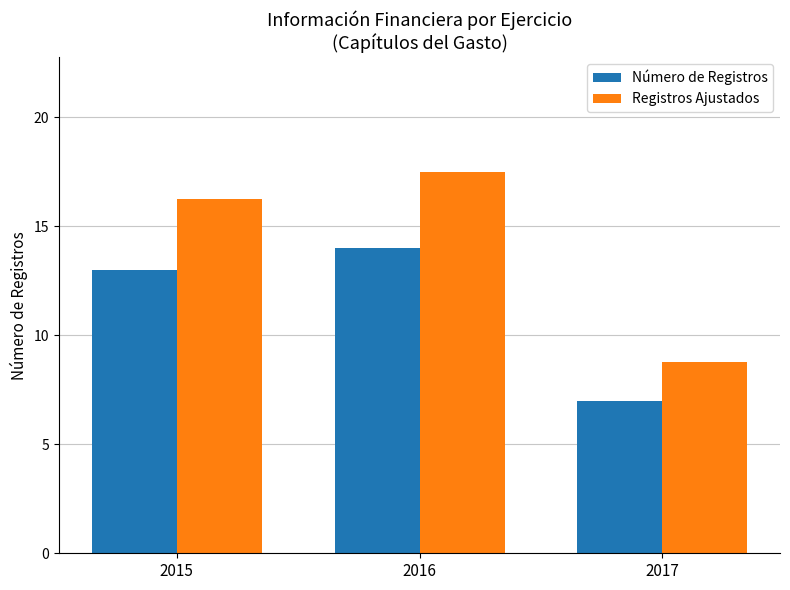

How many bars are there in total?

6